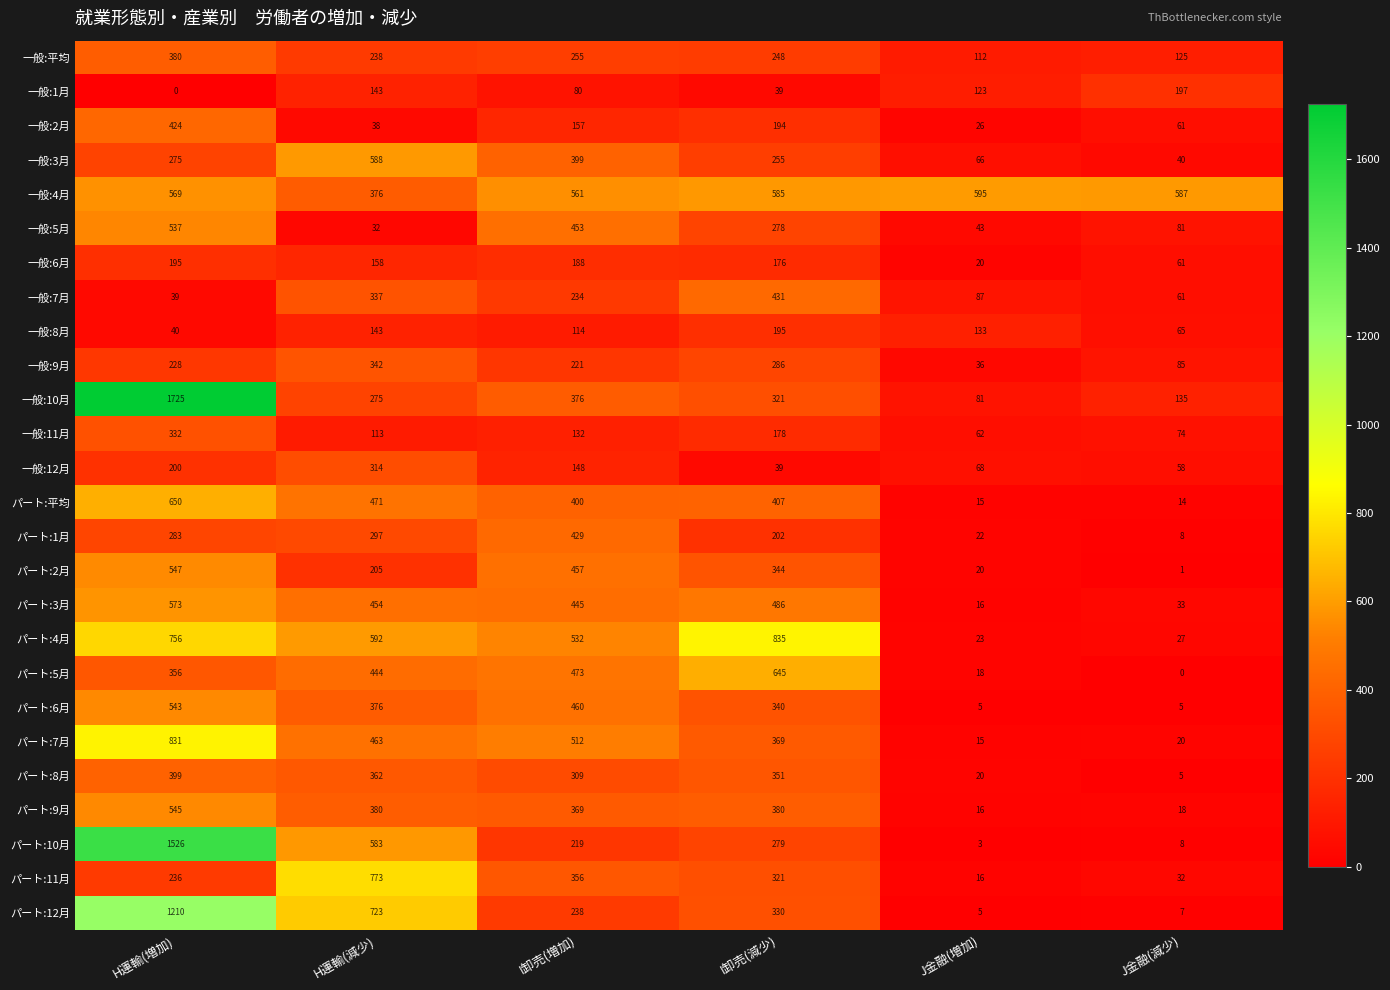

Which series has the largest total across all categories?

一般:4月